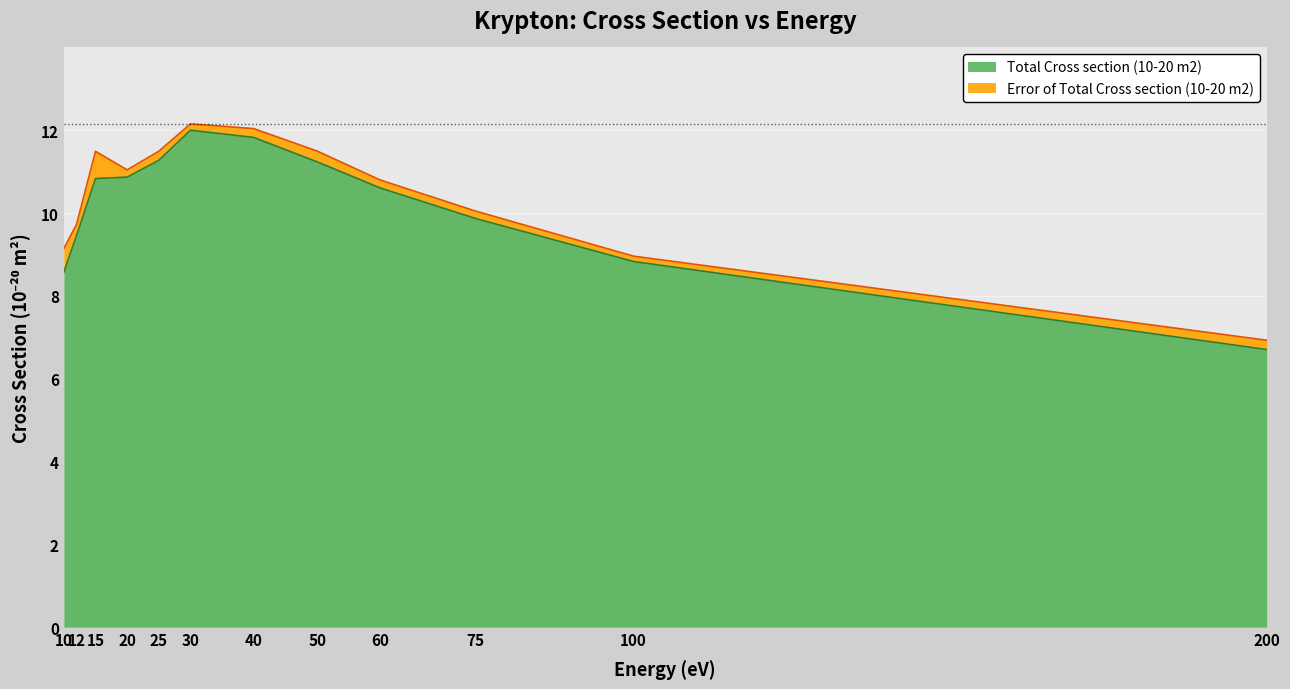

Is it true that the value at 60 is 10.6?

True